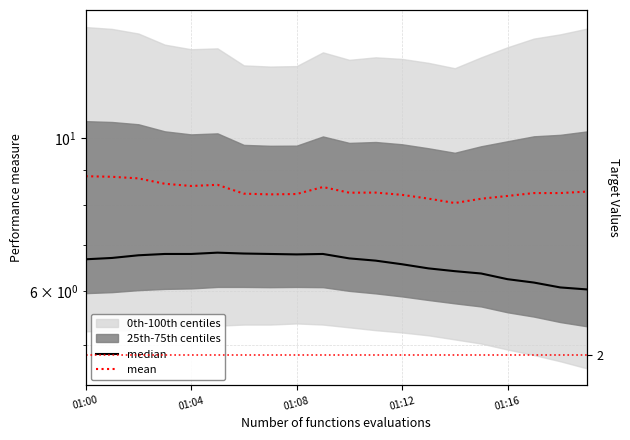

True or false: median has more than 2 interior local peaks.

False